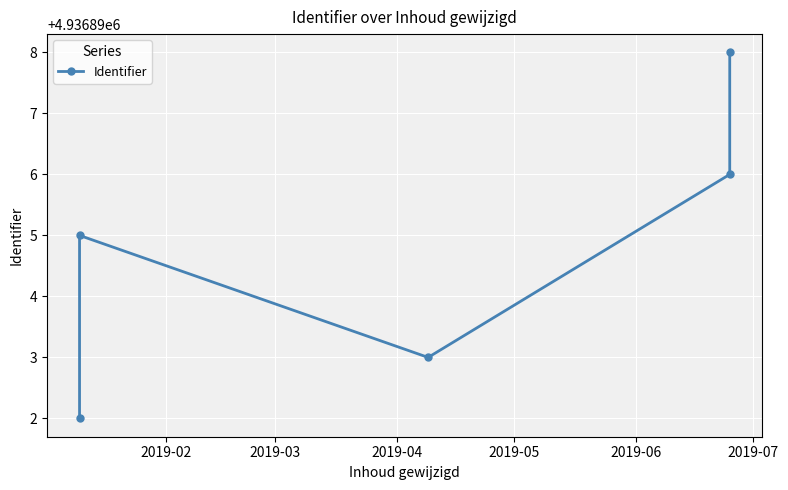

What is the value of the 2nd point from the left?

4936895